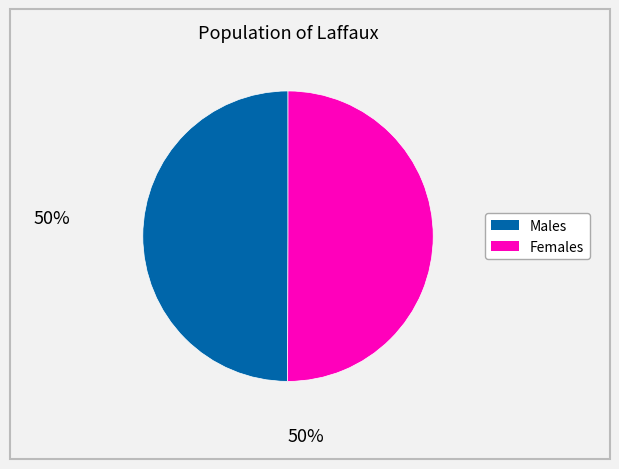

Is there any slice that represents more than half of the pie?

No